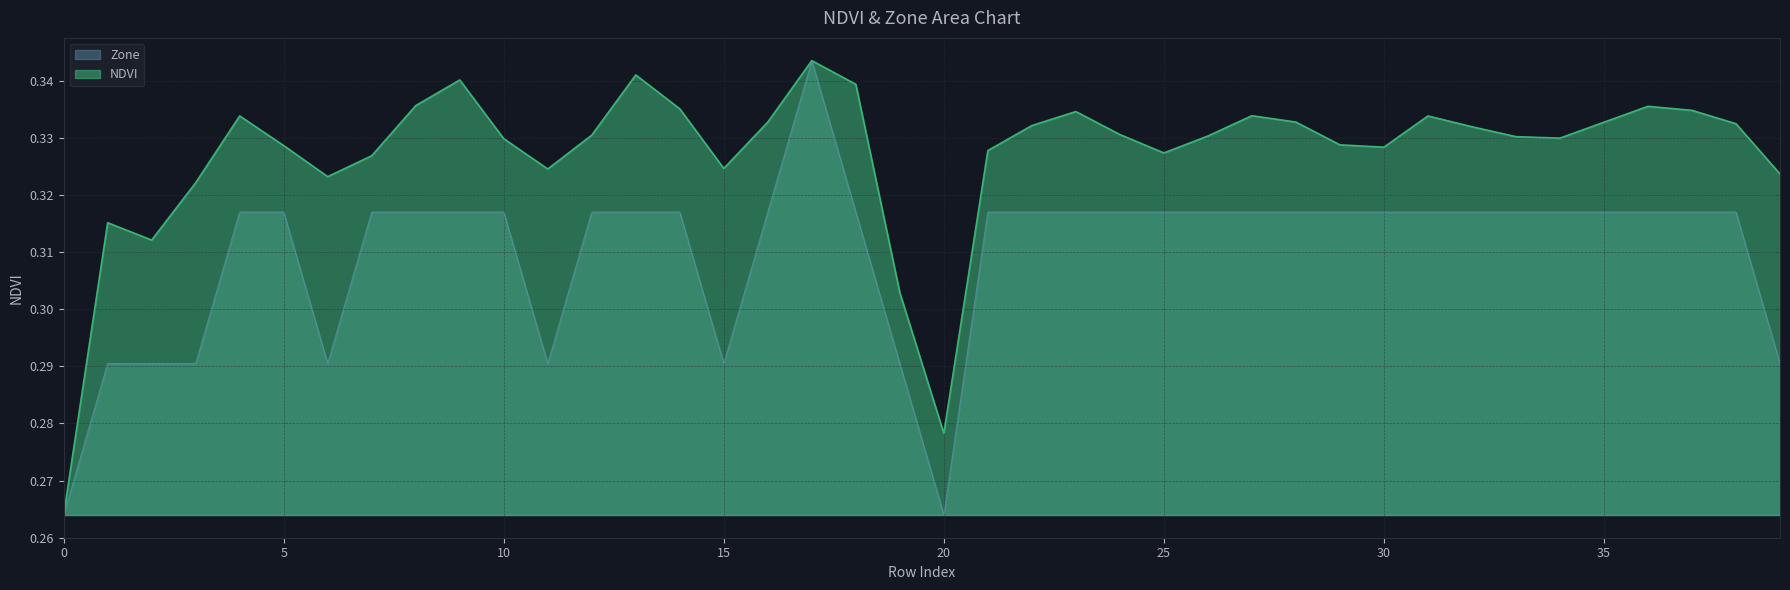

Is it true that Zone equals 0.3 at 28?

True